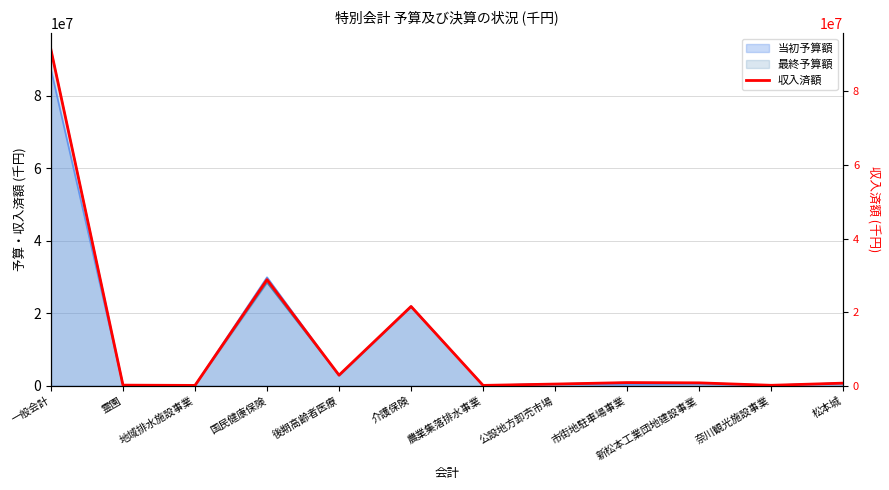

At which label does 最終予算額 reach its peak?

一般会計